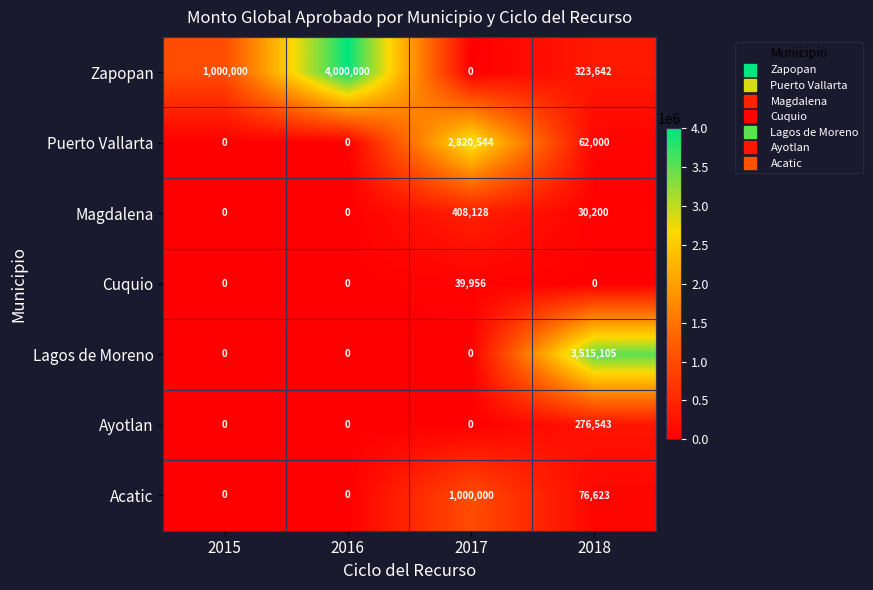

What is the maximum value shown in the chart?

4000000